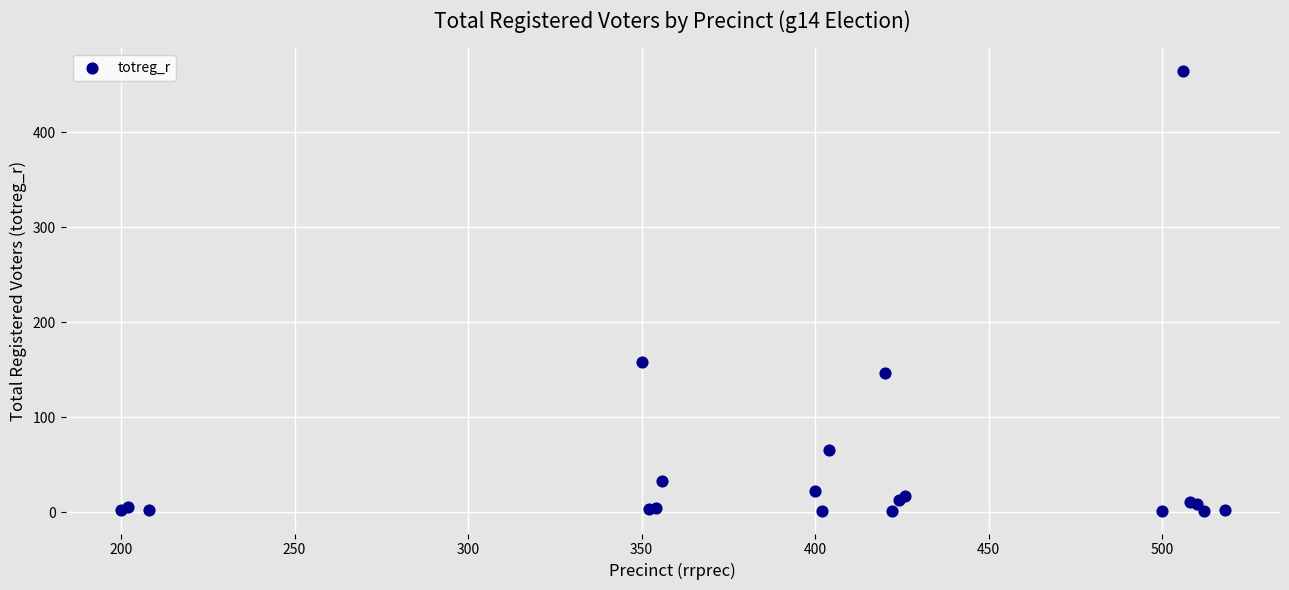

What Y value in the scatter plot is closest to 233?

158